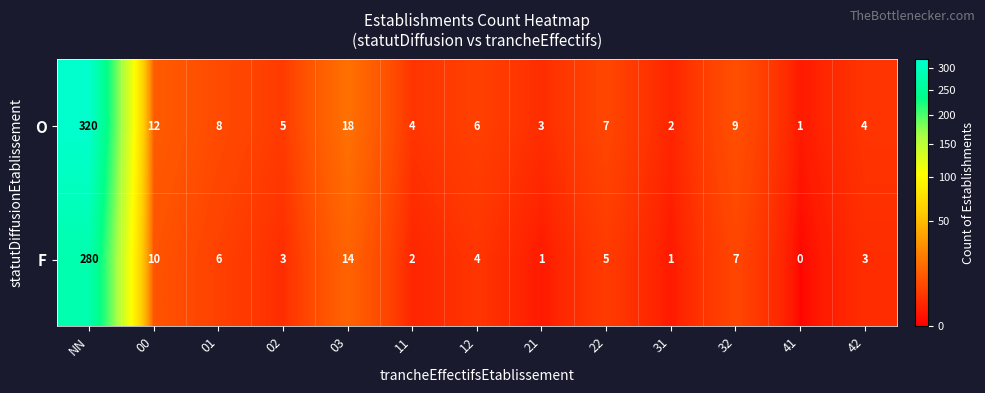

The O series shows 223 at NN. True or false?

False